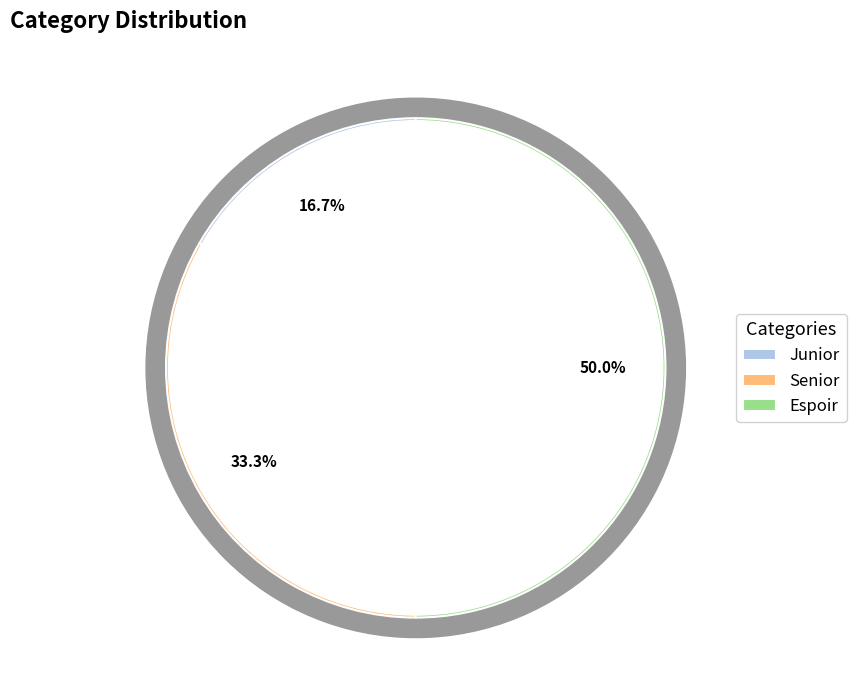

Count the number of slices in the pie.

3